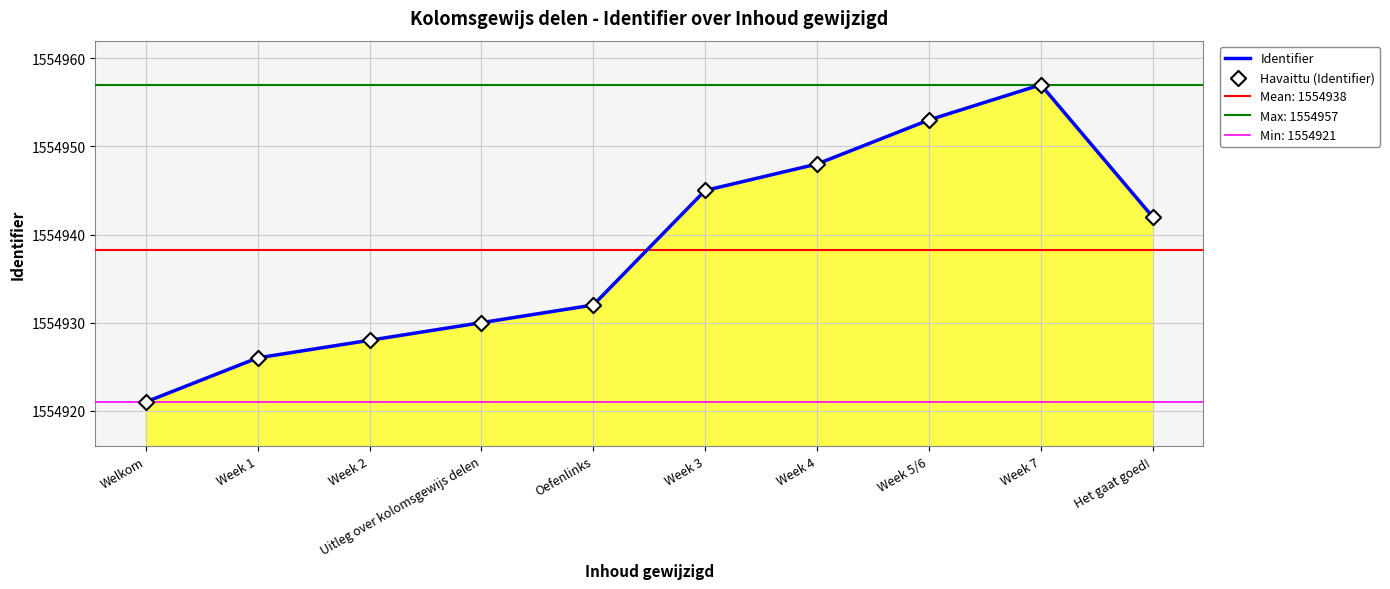

At how many categories does at least one series exceed 1554948?

2